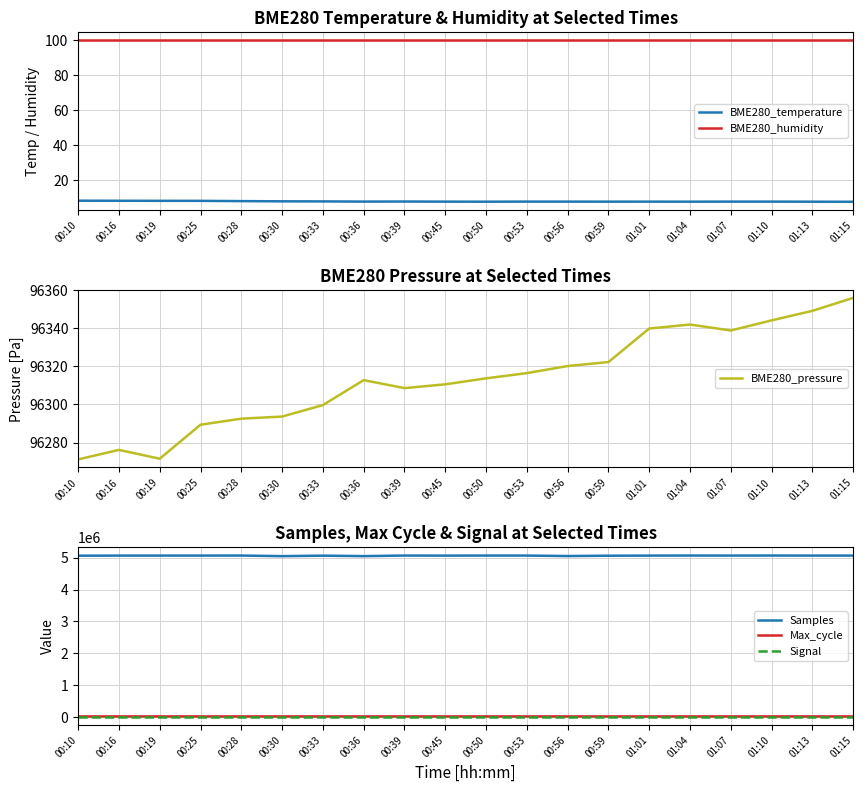

What is the total value across all series at 00:16?

5182061.4